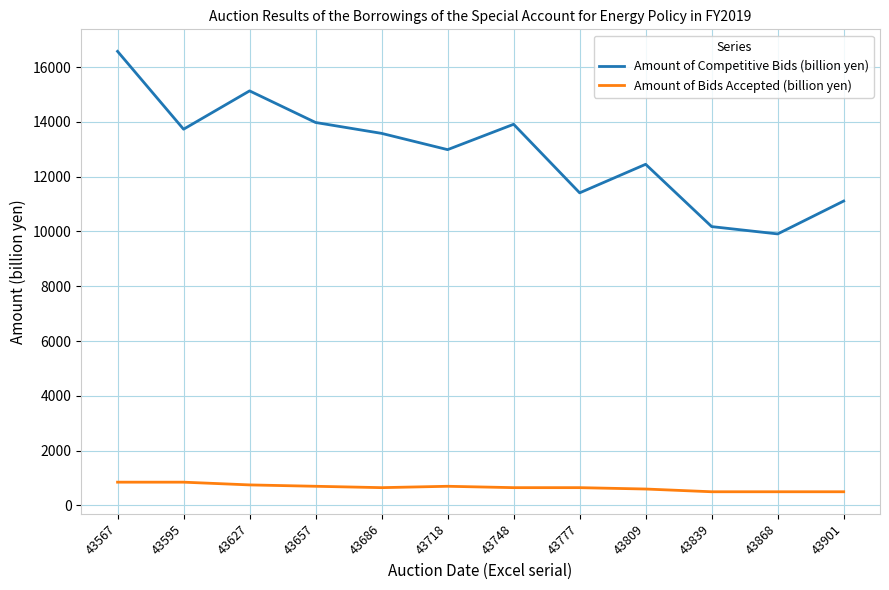

What is the difference between the highest and lowest values at 43748?

13261.3